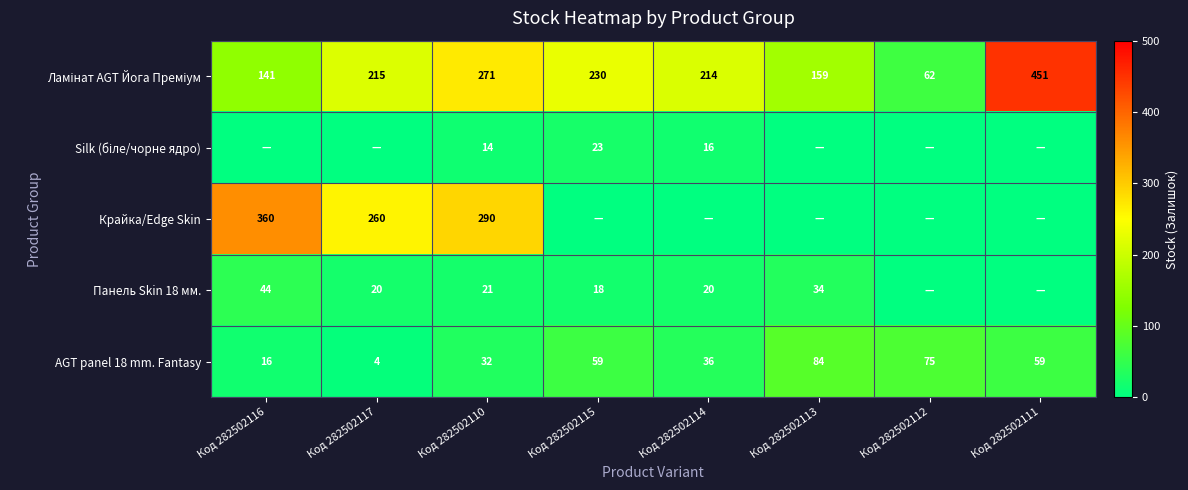

Which has a higher value, Код 282502110 or Код 282502115?

Код 282502110